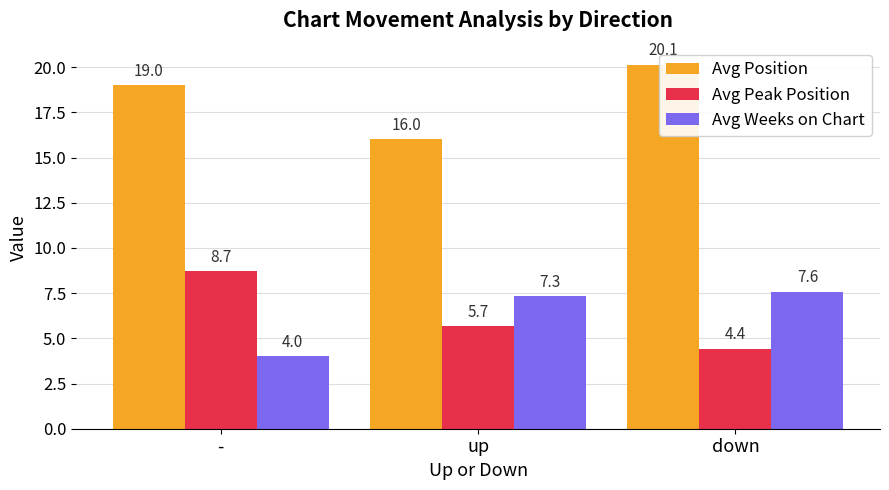

Reading left to right, extract all data points from this chart.

Avg Position: 19.0	16.0	20.1
Avg Peak Position: 8.7	5.7	4.4
Avg Weeks on Chart: 4.0	7.3	7.6